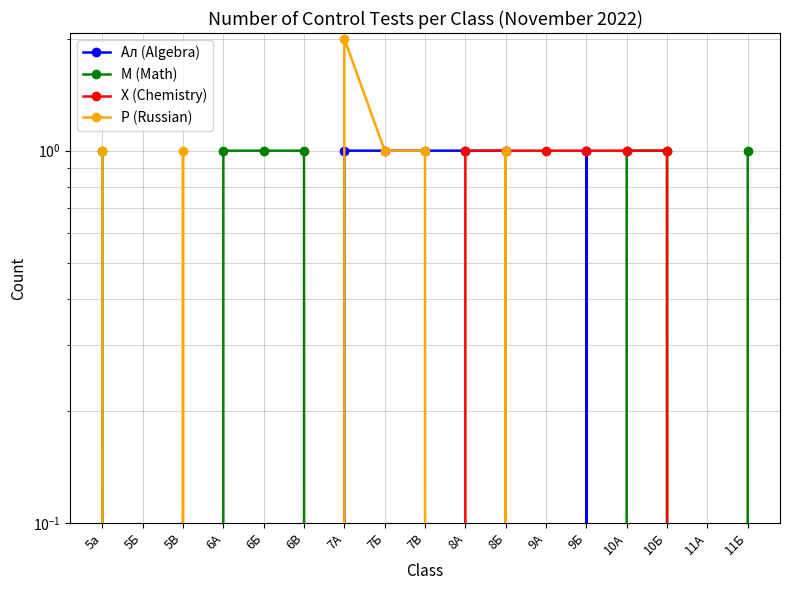

At which category is the sum across all series the highest?

7А